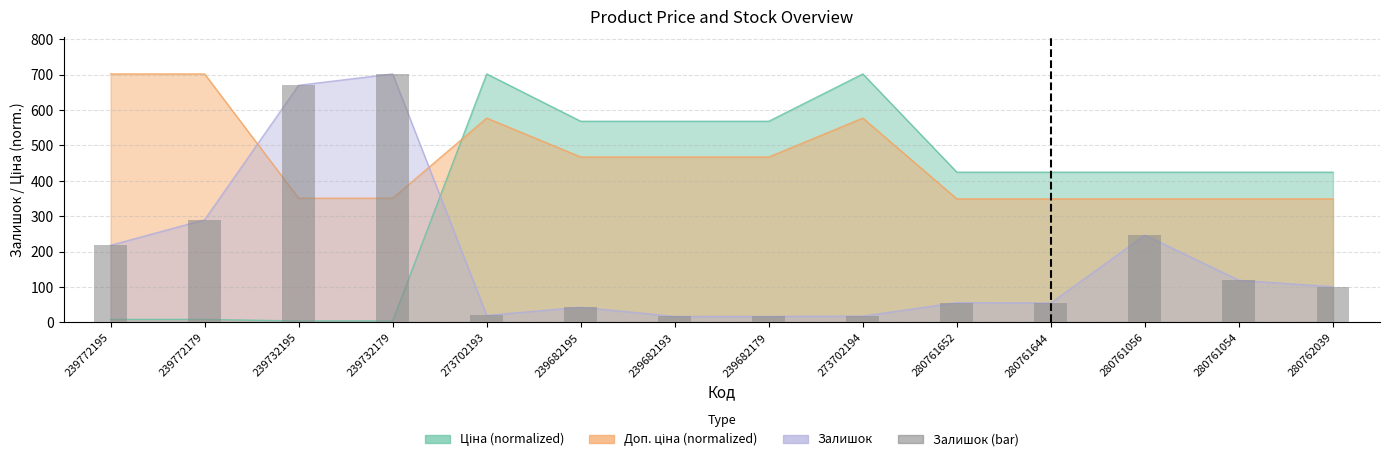

Reading left to right, what are all the values shown in this chart?

239772195=218	239772179=290	239732195=670	239732179=702	273702193=20	239682195=43	239682193=17	239682179=17	273702194=18	280761652=56	280761644=55	280761056=247	280761054=119	280762039=101